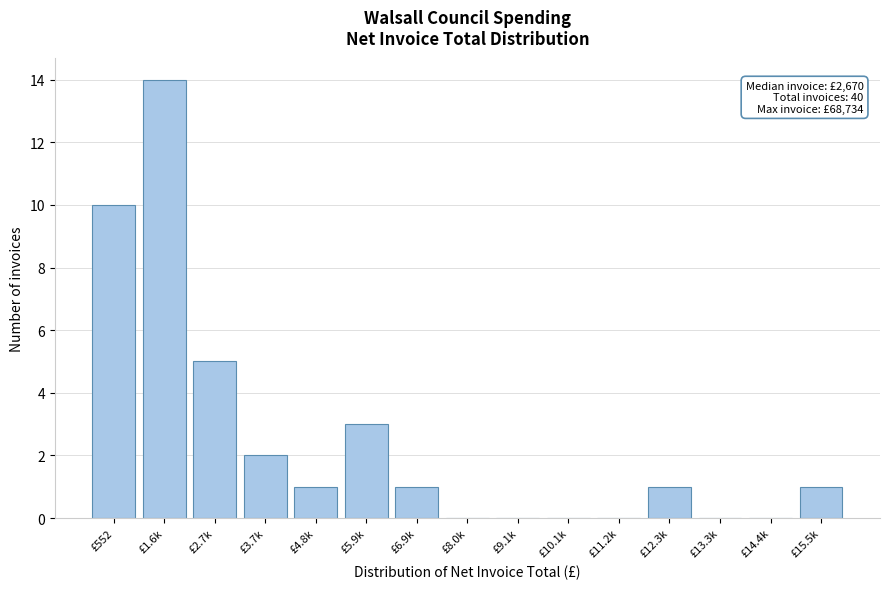

Reading right to left, list all the values displayed in this chart.

£15.5k=1	£14.4k=0	£13.3k=0	£12.3k=1	£11.2k=0	£10.1k=0	£9.1k=0	£8.0k=0	£6.9k=1	£5.9k=3	£4.8k=1	£3.7k=2	£2.7k=5	£1.6k=14	£552=10